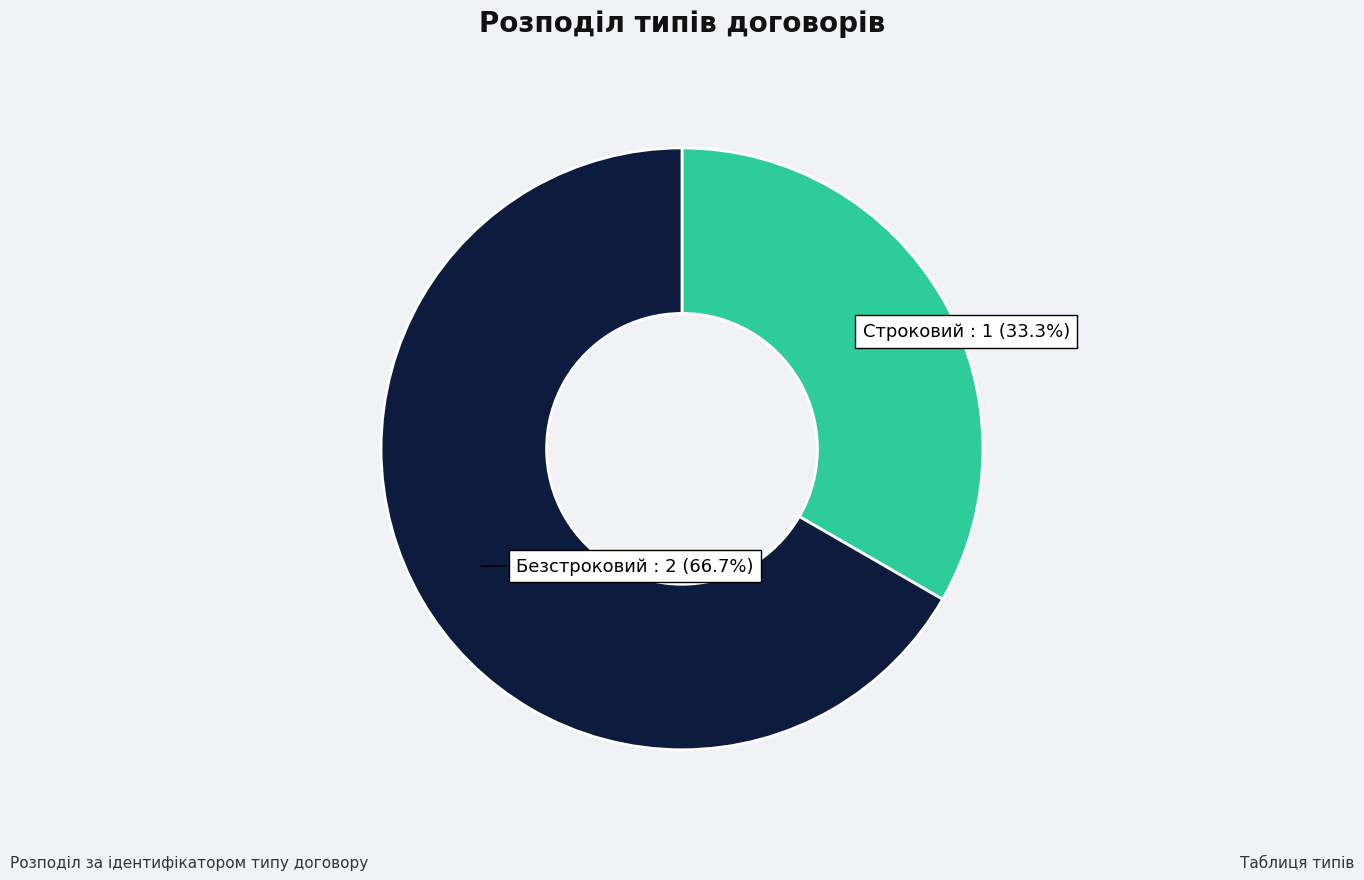

Count the number of slices in the pie.

2